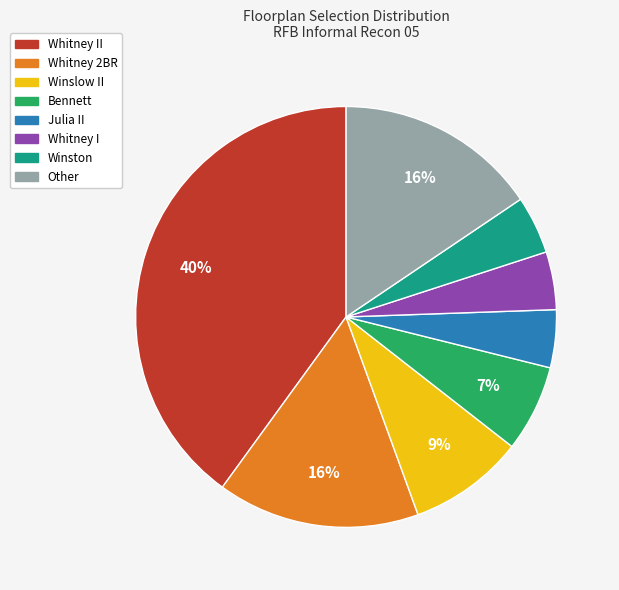

To the nearest percent, what is the difference between the largest and smallest slice percentages?

36%